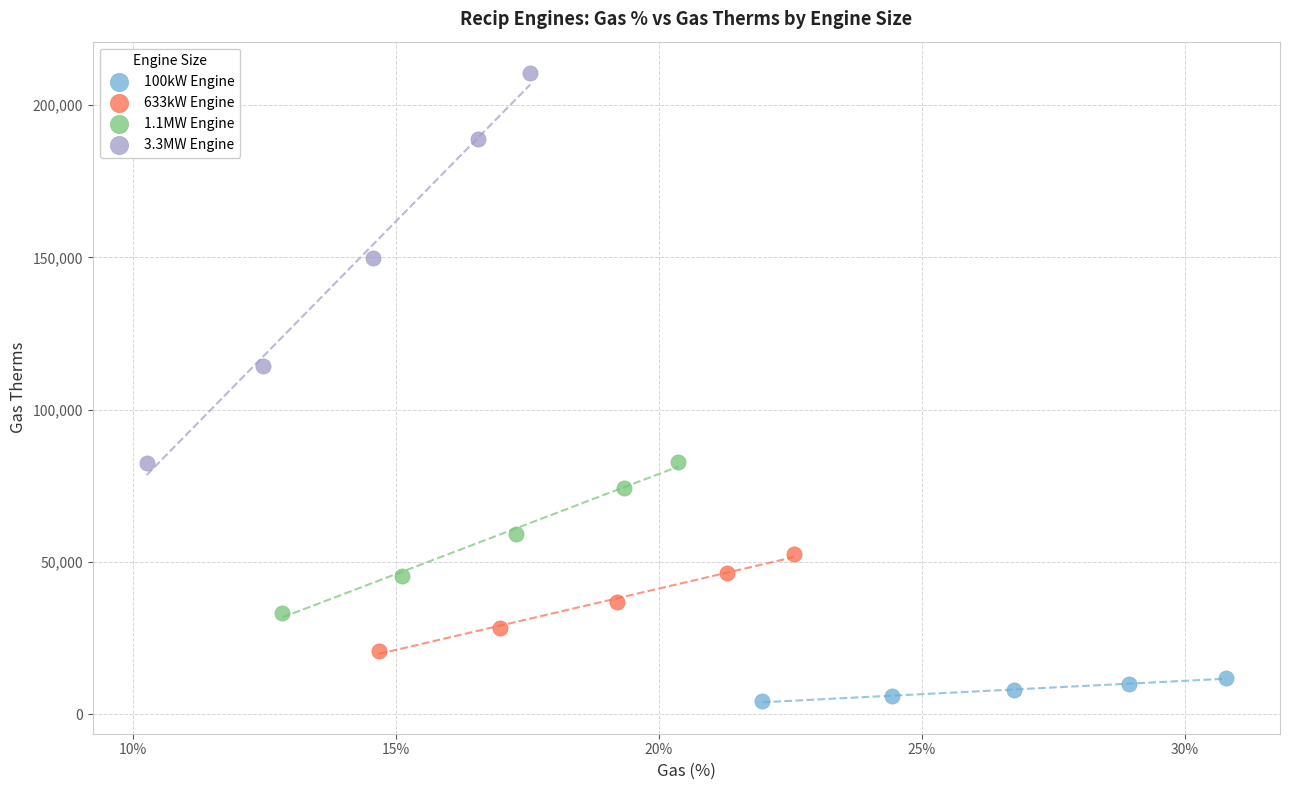

Which series has the widest spread of Y values?

3.3MW Engine